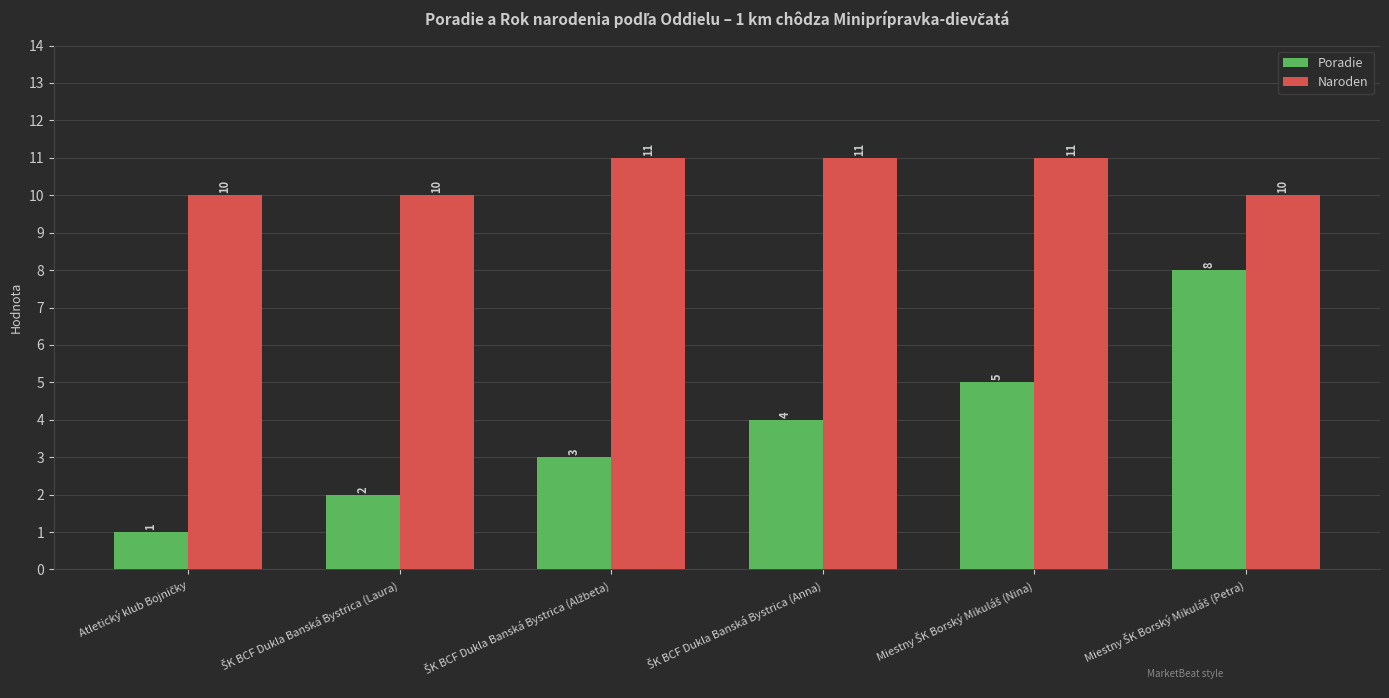

How many bars are there in total?

12